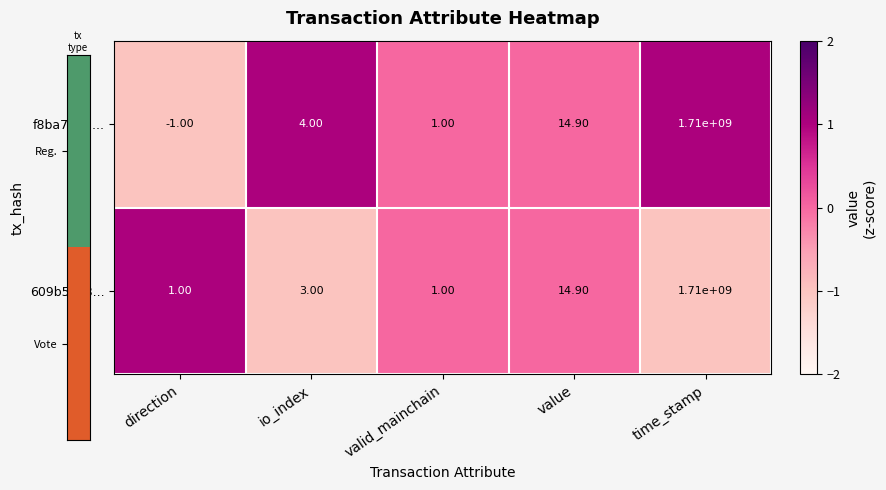

At direction, list the series in order from smallest to largest.

f8ba710d..., 609b58c8...